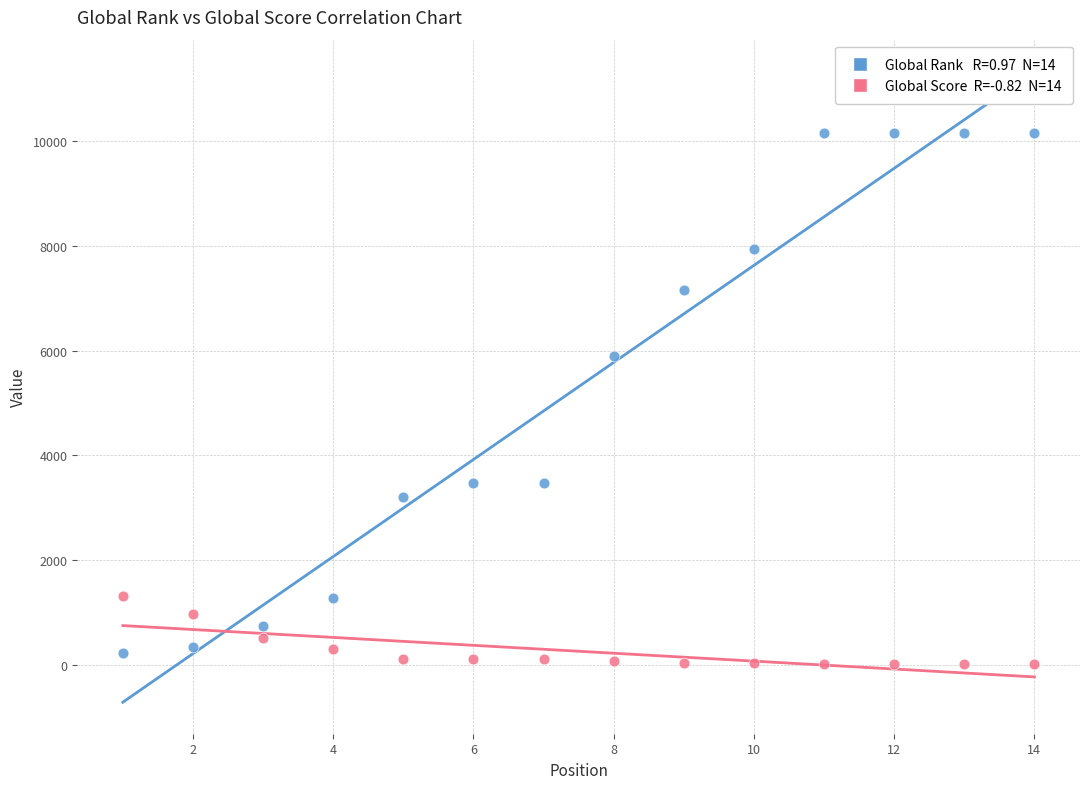

Across all data points, what is the range of Y values (max minus min)?

10150